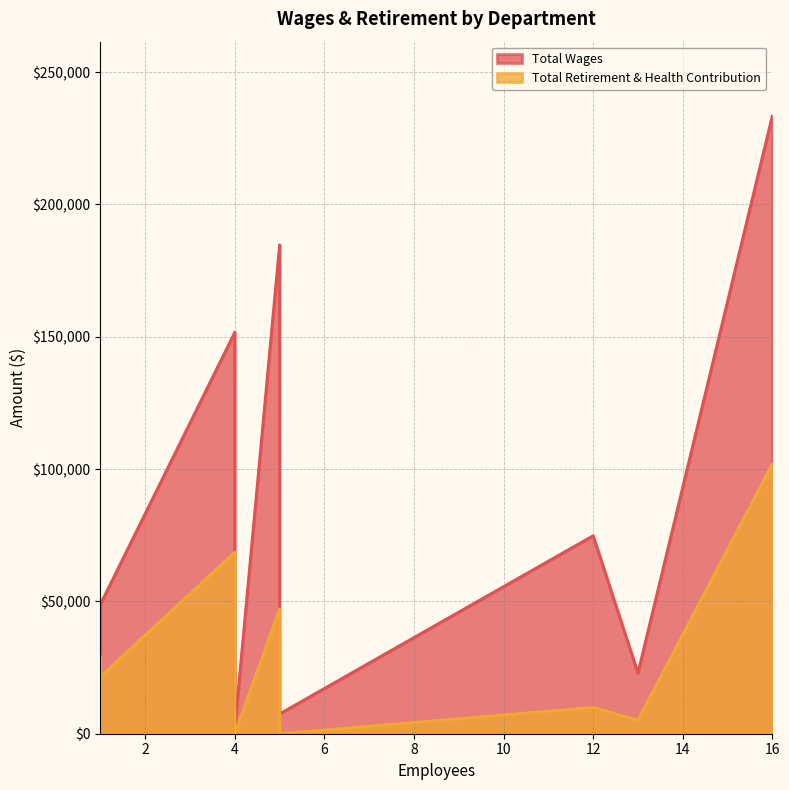

Between Public Works and Building Dept., which series saw the biggest shift?

Total Wages